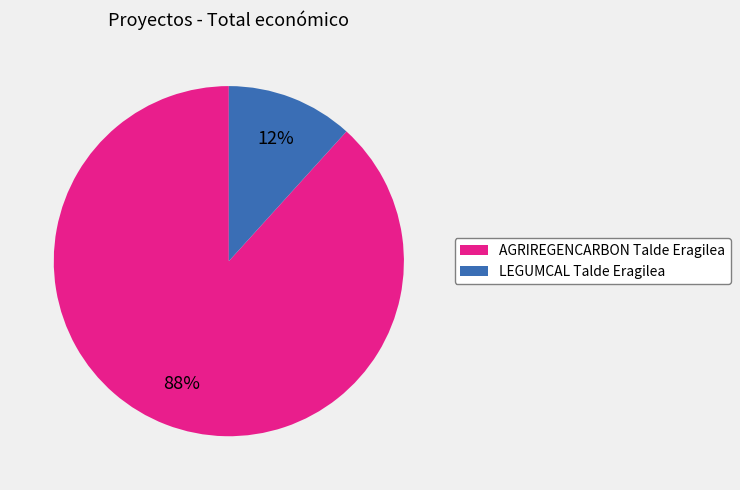

Between LEGUMCAL Talde Eragilea and AGRIREGENCARBON Talde Eragilea, which is larger?

AGRIREGENCARBON Talde Eragilea